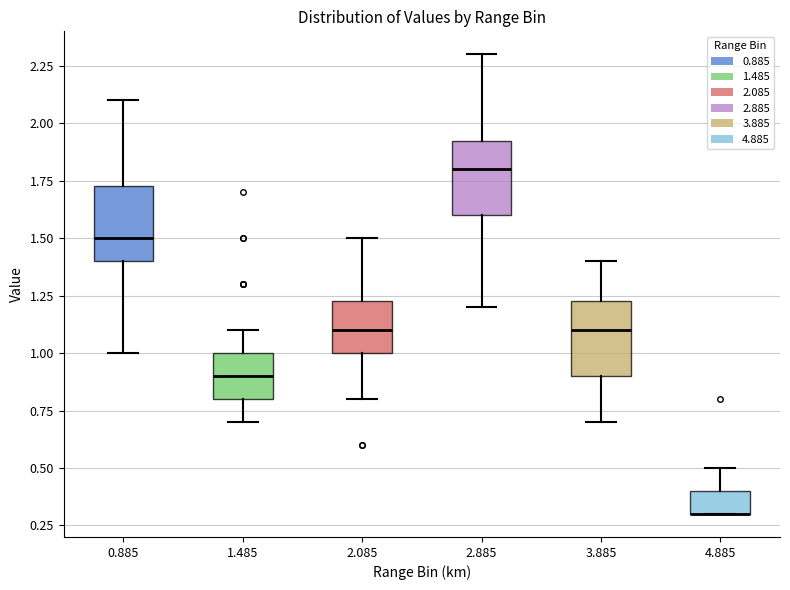

Reading left to right, transcribe this box plot: for each box, give where its median line is, the range the box spans, and where its two whiskers end, as read against the y-axis. The values are not printed on the chart, so give them approximately, as read against the axis.

0.885: median 1.50, box 1.40 to 1.75, whiskers 1.00 to 2.10
1.485: median 0.90, box 0.80 to 1.00, whiskers 0.70 to 1.10
2.085: median 1.10, box 1.00 to 1.25, whiskers 0.80 to 1.50
2.885: median 1.80, box 1.60 to 1.95, whiskers 1.20 to 2.30
3.885: median 1.10, box 0.90 to 1.25, whiskers 0.70 to 1.40
4.885: median 0.30 (drawn on the box's lower edge), box 0.30 to 0.40, whiskers 0.30 to 0.50